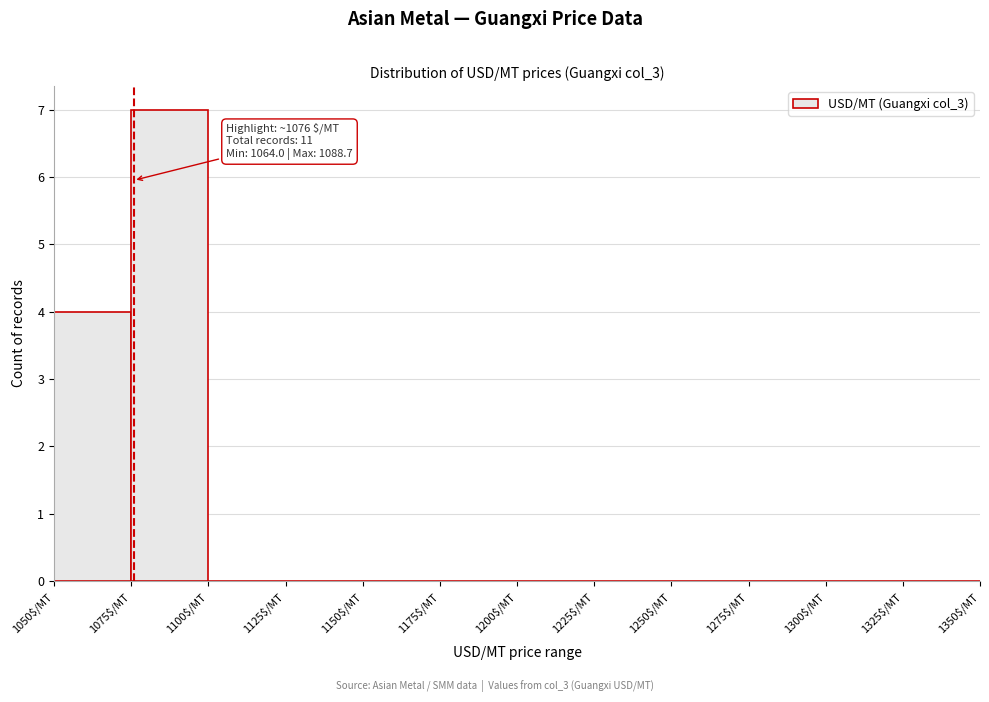

Over which range of the x-axis is the bar tallest?

1075 to 1100